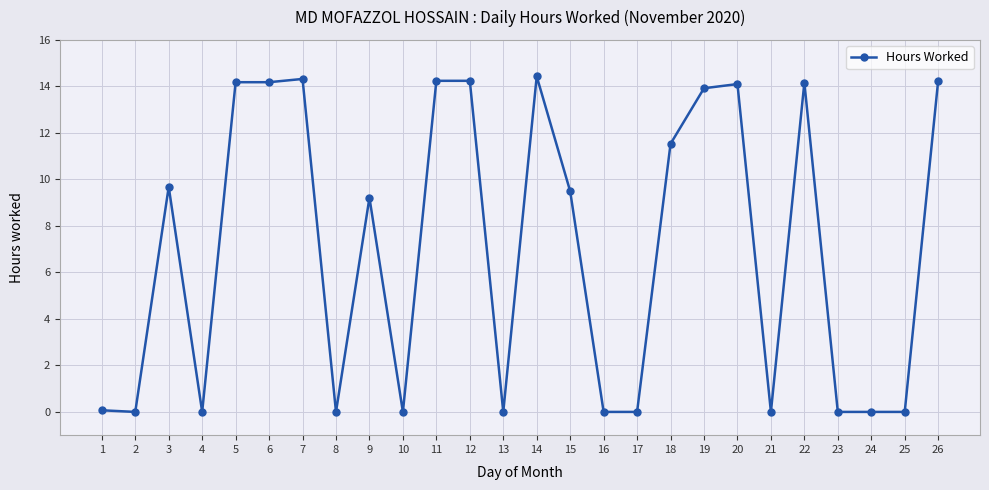

At which label does the data first exceed 9?

3